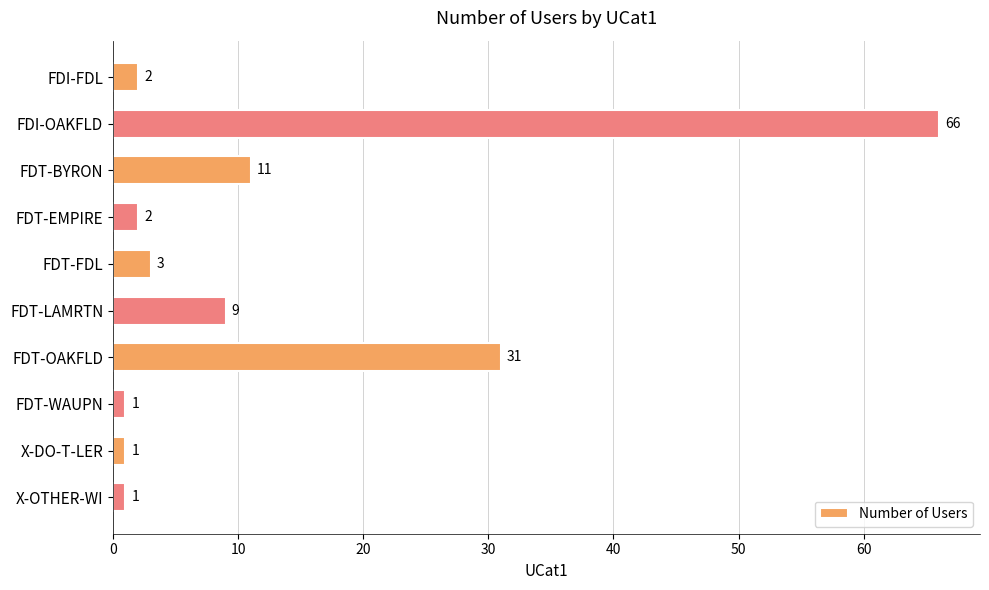

Which has a higher value, X-OTHER-WI or FDT-OAKFLD?

FDT-OAKFLD